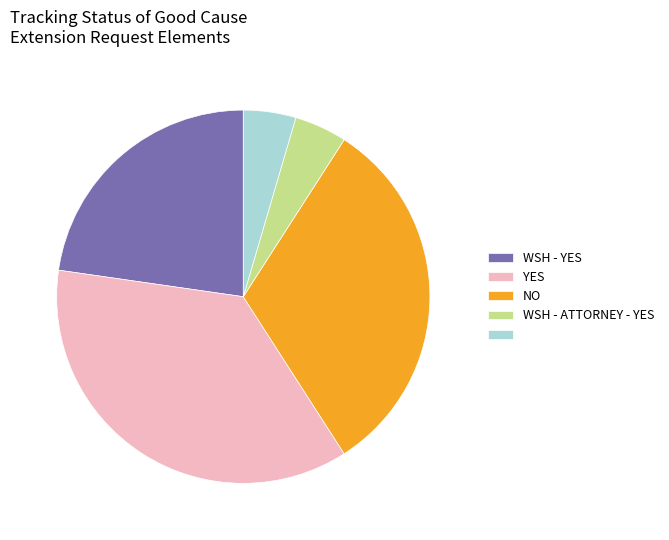

Does any single category account for the majority?

No